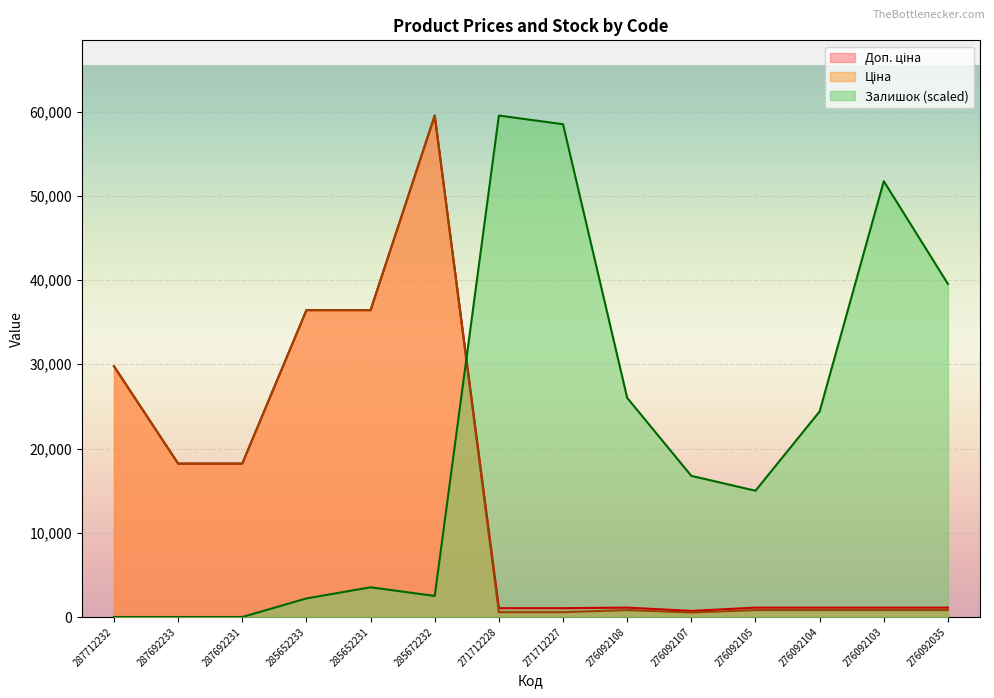

At how many categories does at least one series exceed 32932?

7